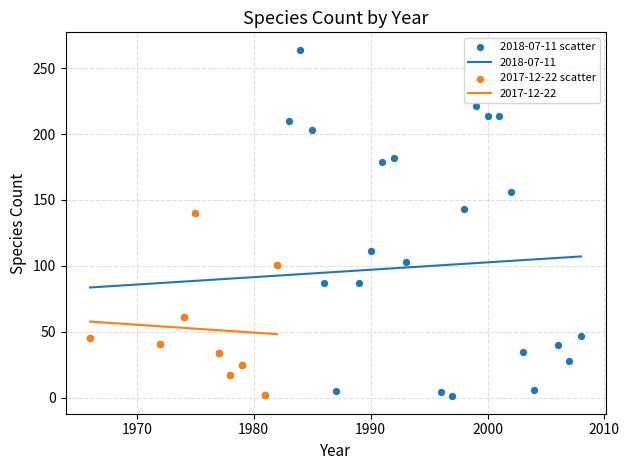

What is the change in value from 1986 to 1992?

+95